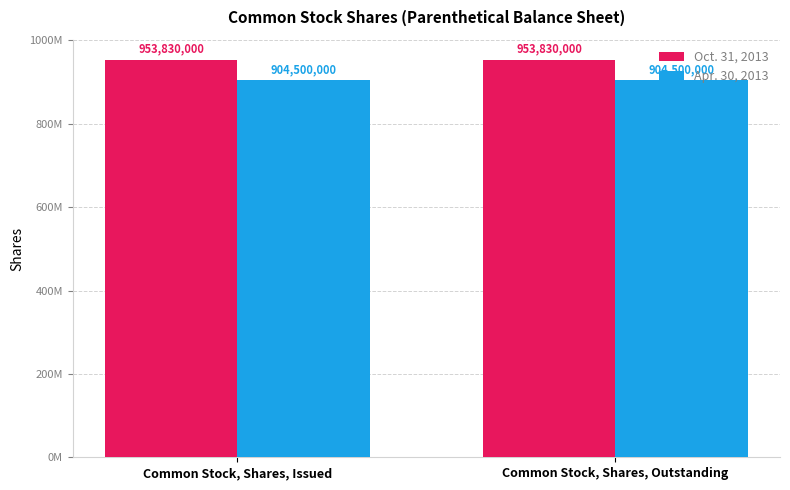

What is the value of the Oct. 31, 2013 bar at the 1st from the left?

953830000